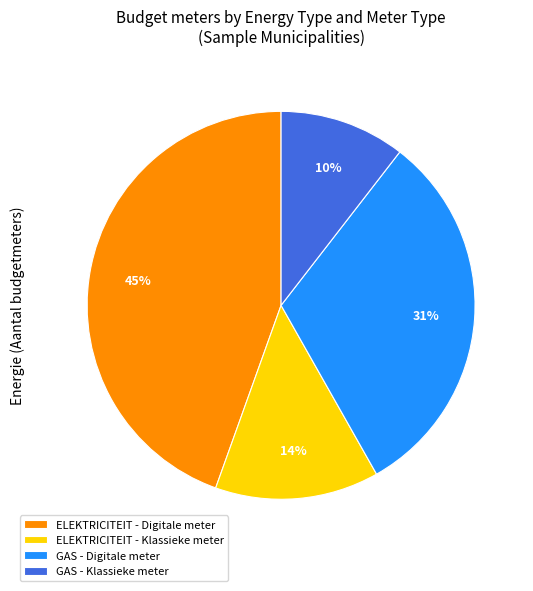

What is the largest slice in the pie chart?

ELEKTRICITEIT - Digitale meter